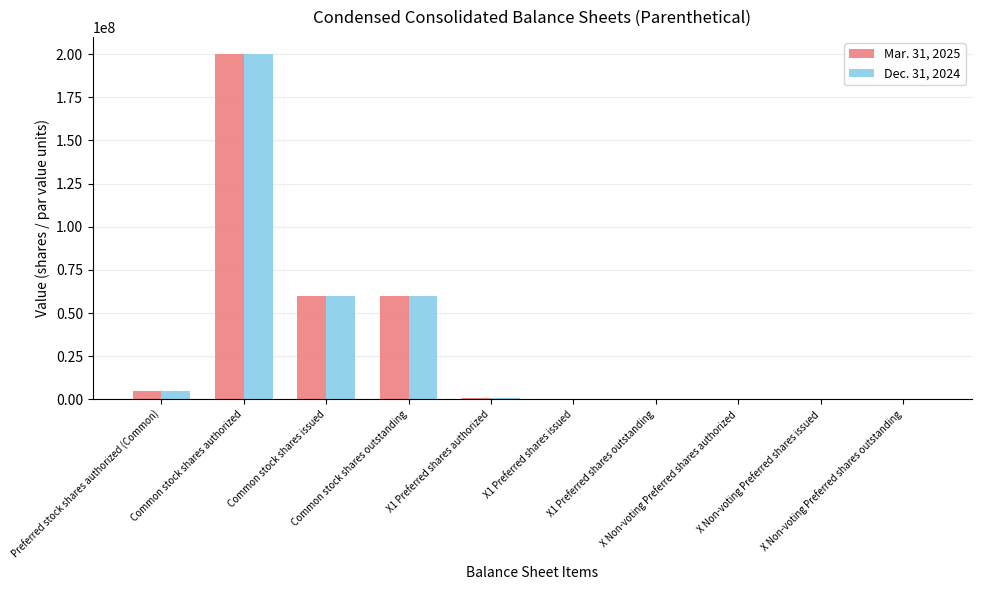

What is the greatest value displayed?

200000000